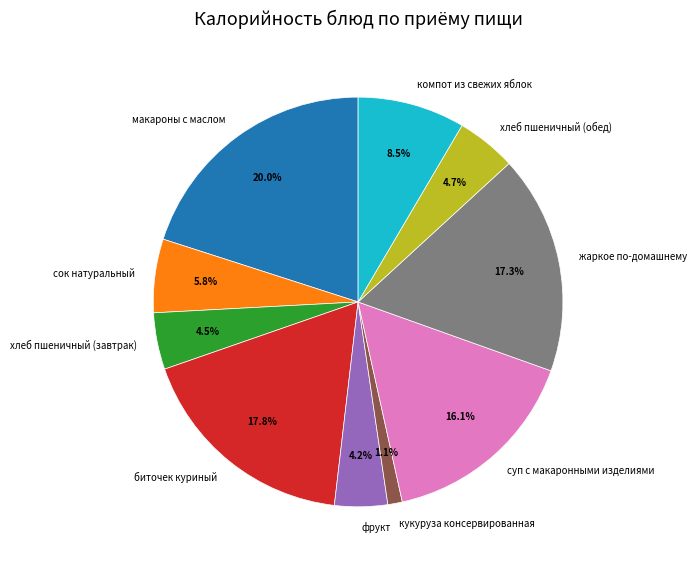

The кукуруза консервированная slice represents 11% of the pie. True or false?

False